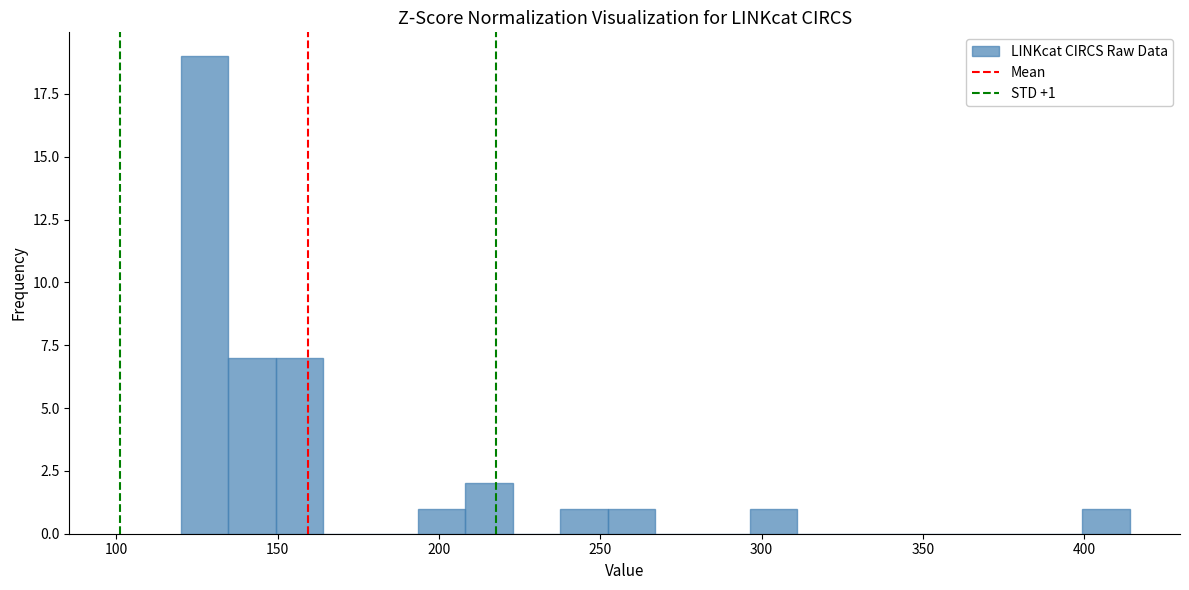

Around what value on the x-axis is the tallest bar? Give the approximate position of its centre, as read against the axis.

125